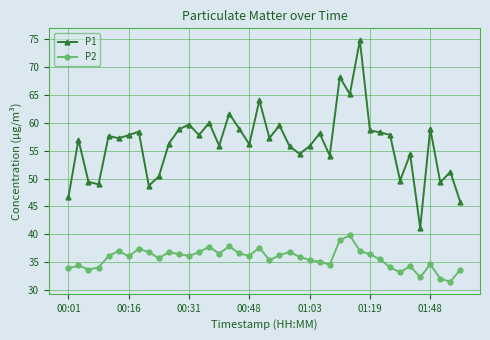

What is the value of the P1 point at the 25th from the left?

55.8